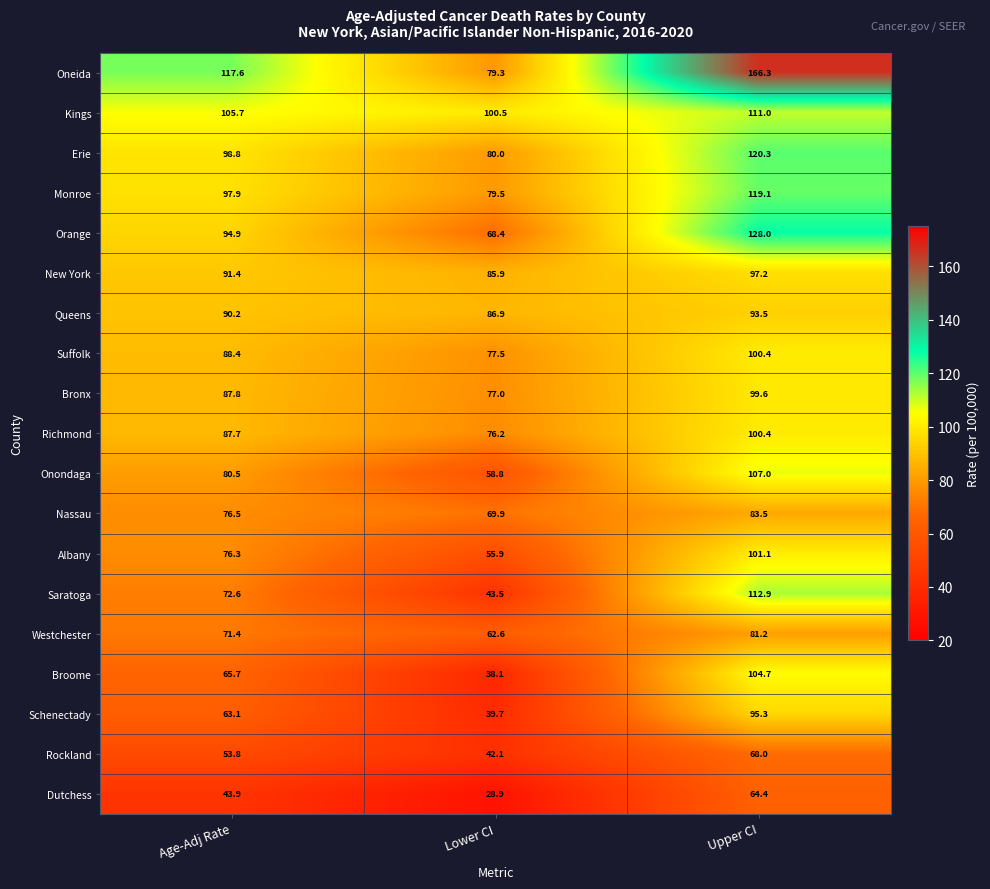

What value does the Kings series have at Upper CI?

111.0